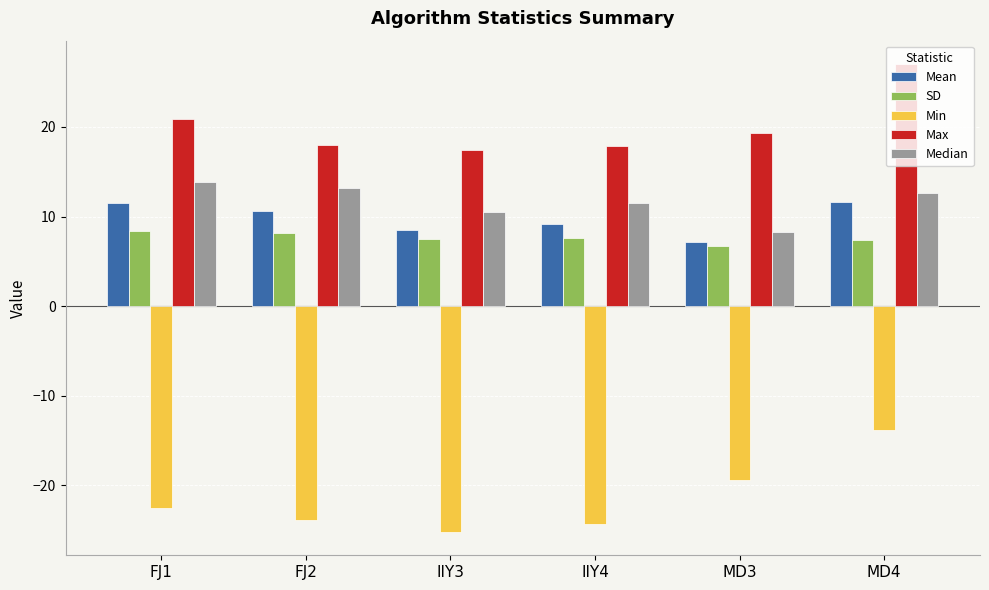

How many data points in Min are less than -22?

4